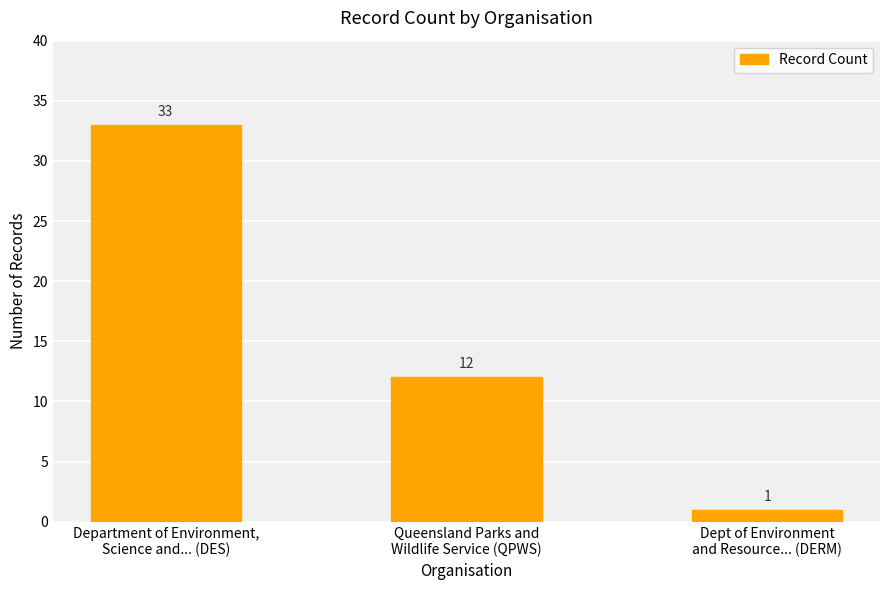

What is the difference between the maximum and second lowest values?

21